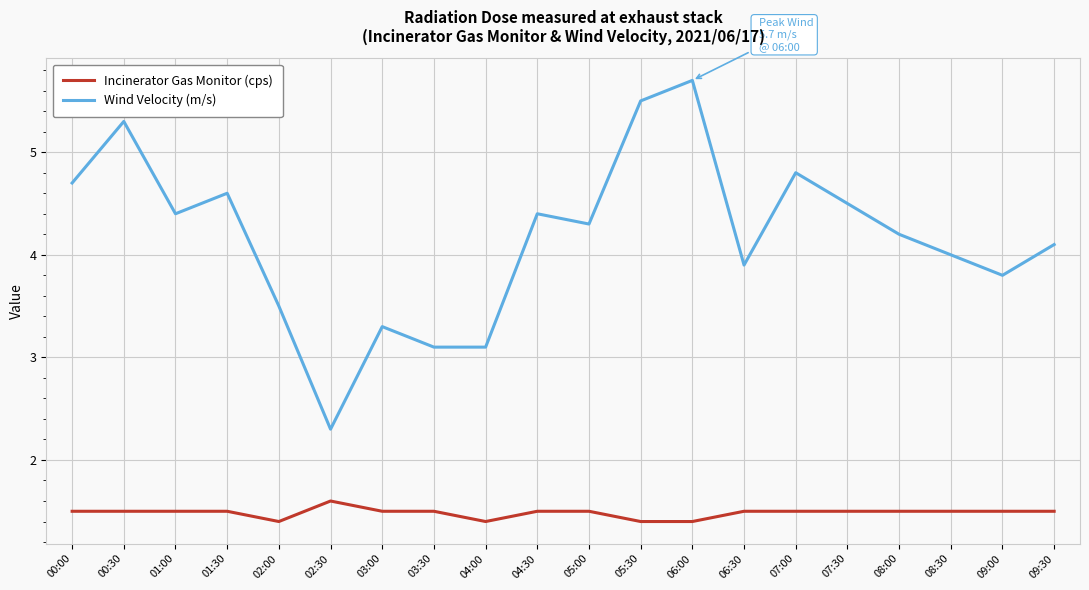

Which series has the widest spread of values?

Wind Velocity (m/s)